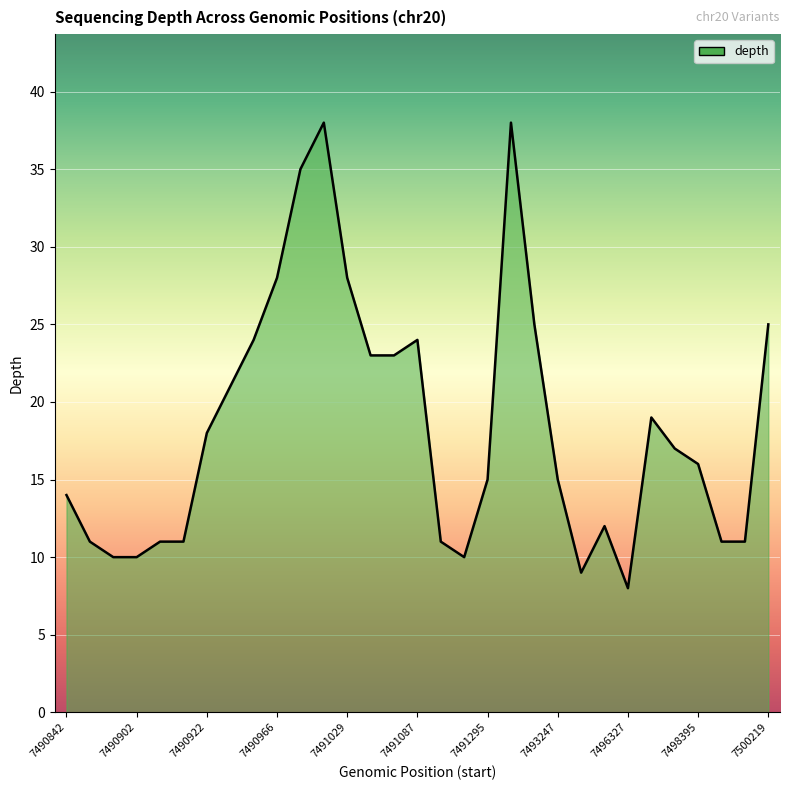

What is the maximum value shown in the chart?

38